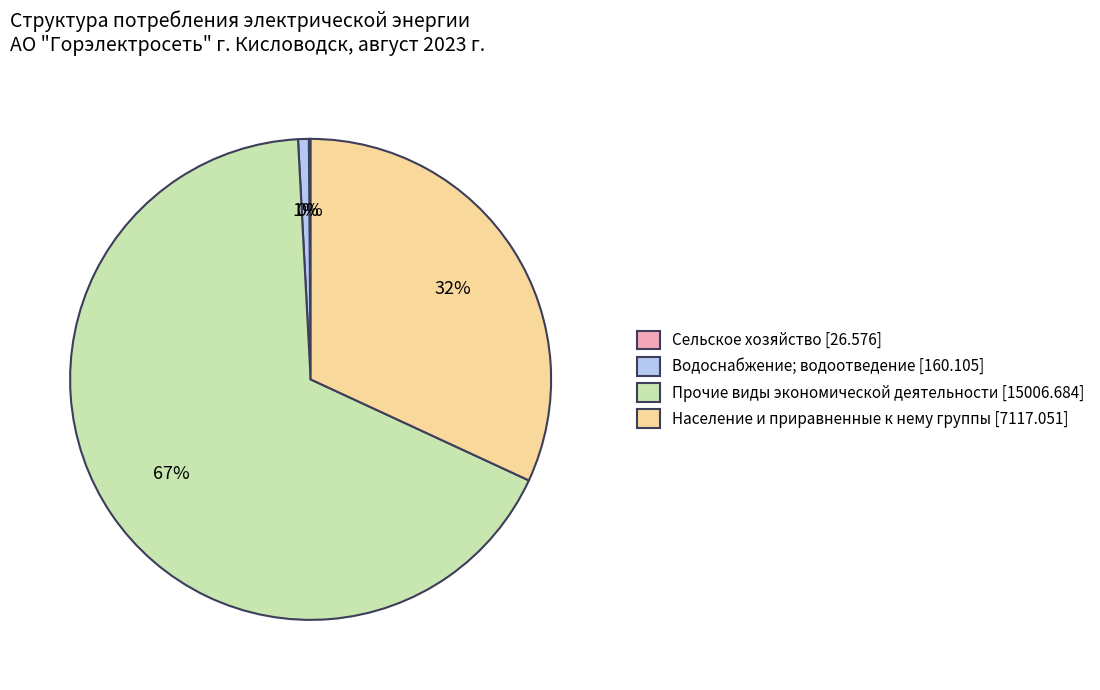

Is the sum of Население и приравненные к нему группы [7117.051] and Прочие виды экономической деятельности [15006.684] greater than half?

Yes